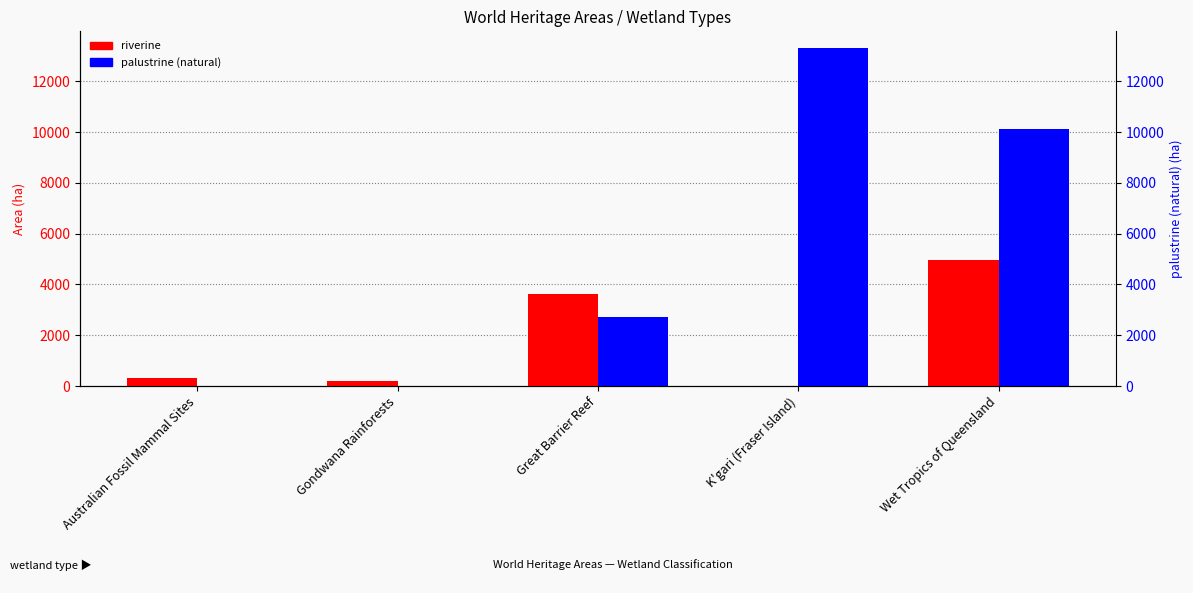

How many values in the palustrine (natural) series are below 2716?

2